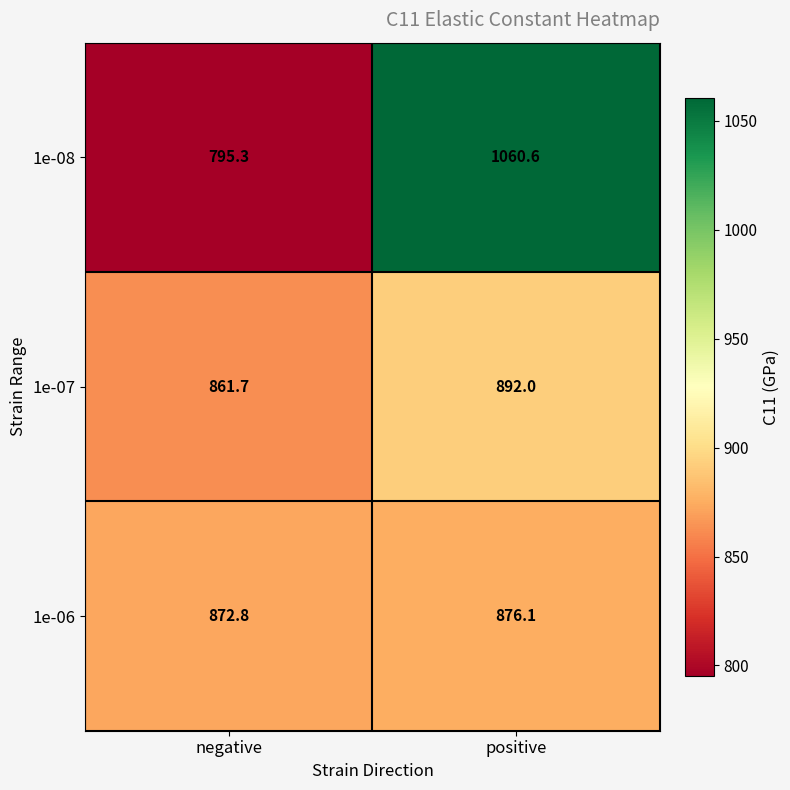

Is it true that 1e-07 equals 861.7 at negative?

True